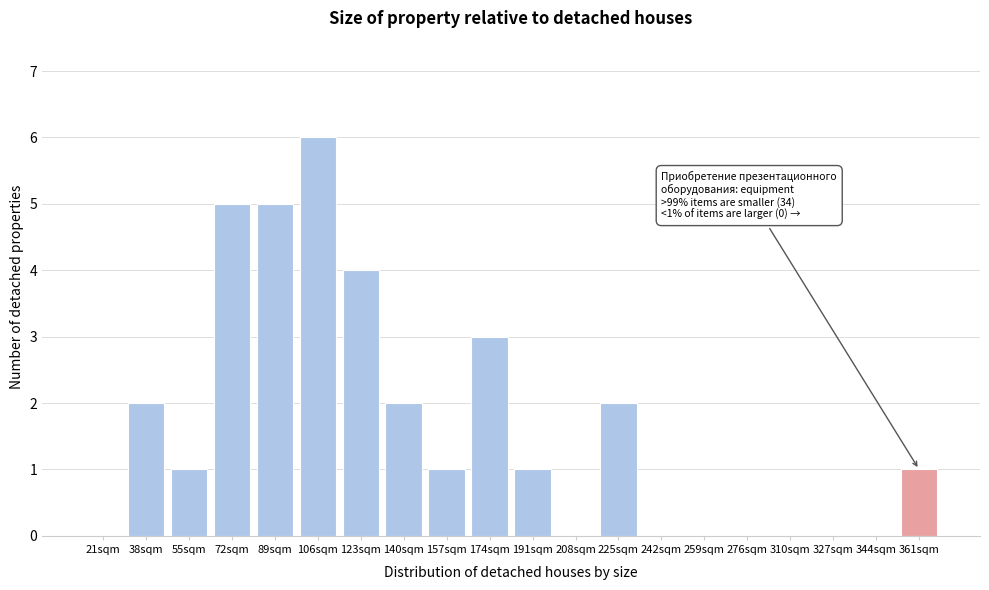

Reading left to right, list all the values displayed in this chart.

21sqm=0	38sqm=2	55sqm=1	72sqm=5	89sqm=5	106sqm=6	123sqm=4	140sqm=2	157sqm=1	174sqm=3	191sqm=1	208sqm=0	225sqm=2	242sqm=0	259sqm=0	276sqm=0	310sqm=0	327sqm=0	344sqm=0	361sqm=1